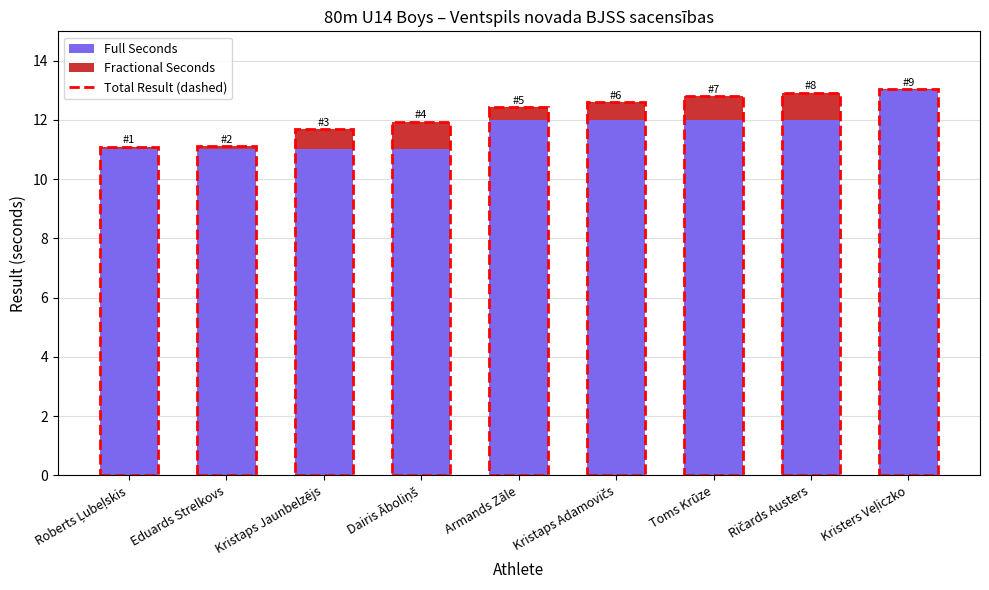

Is it true that Full Seconds equals 16.2 at Kristaps Jaunbelzējs?

False